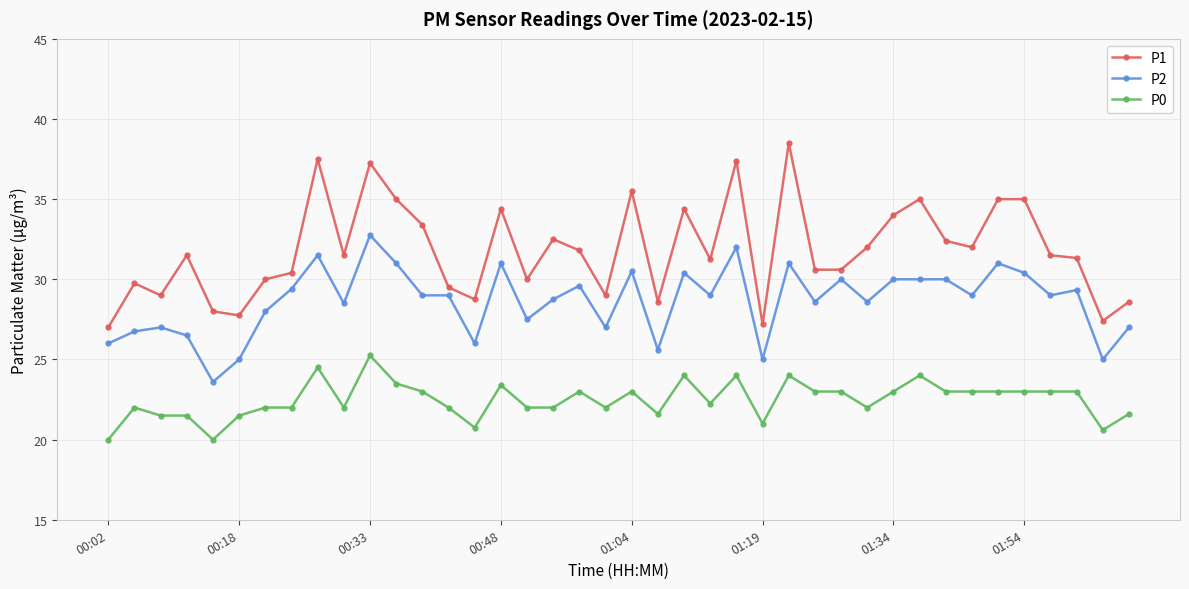

At how many categories does at least one series exceed 36?

4